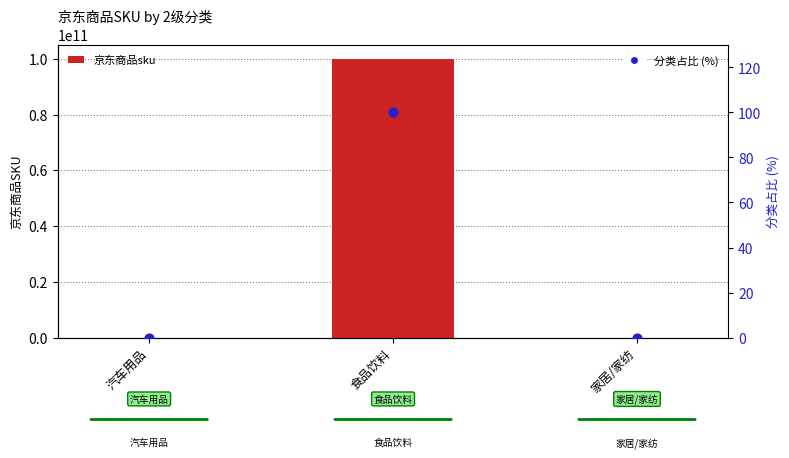

Is the value of 分类占比 (%) at 食品饮料 greater than the value of 京东商品sku at 汽车用品?

No